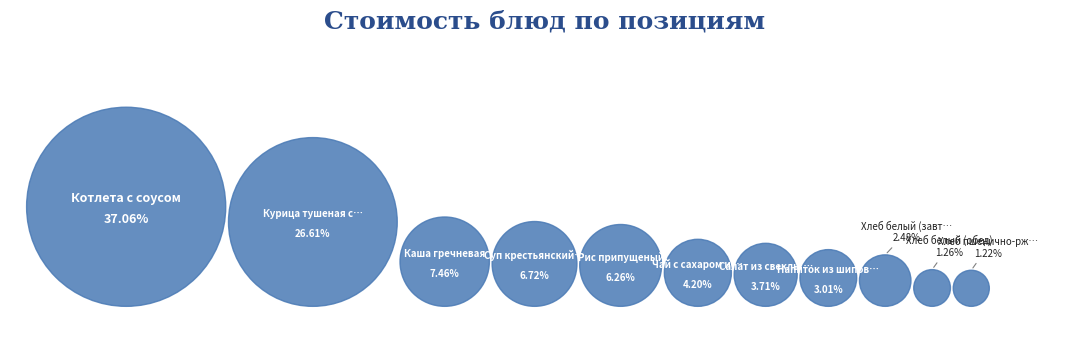

Combined, do Хлеб пшенично-ржаной and Хлеб белый (обед) account for over 50%?

No